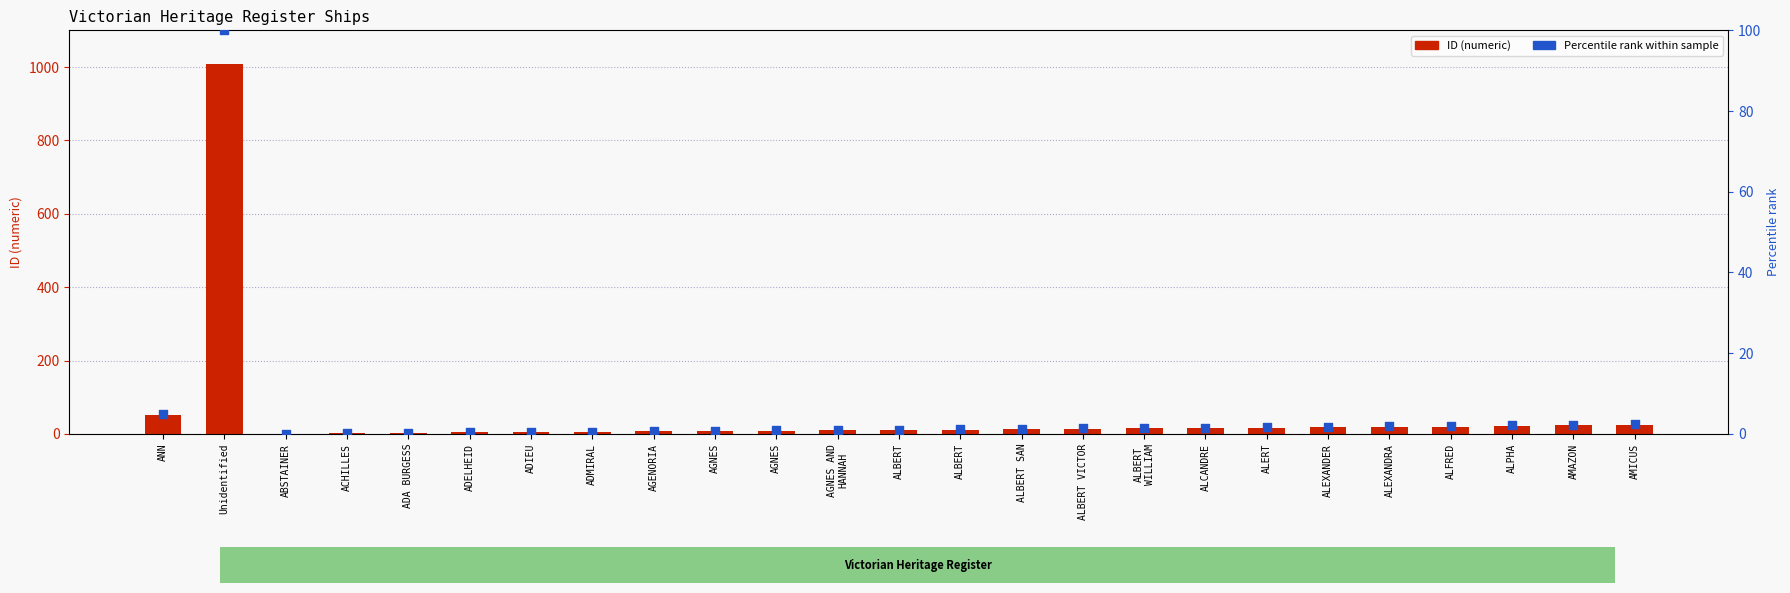

Which series has the largest total across all categories?

ID (numeric)